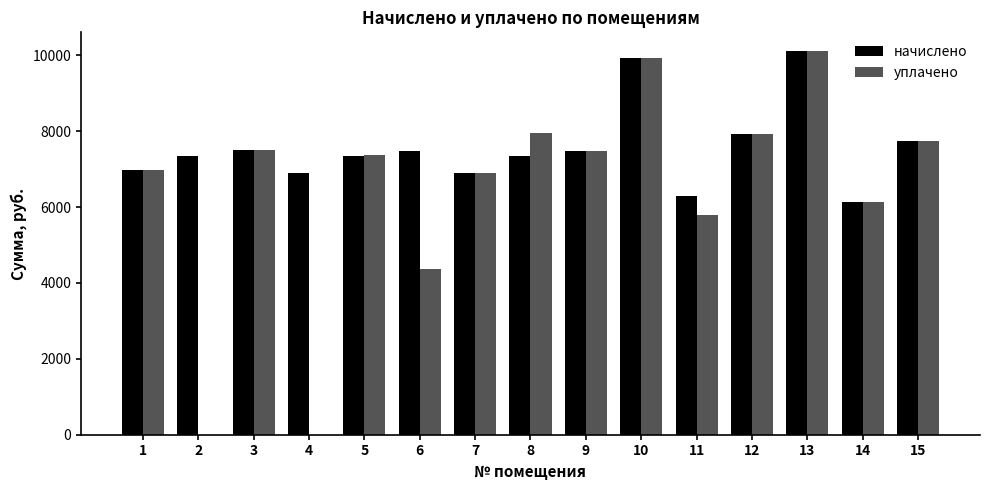

What is the sum of the начислено values at 9 and 5?

14804.6